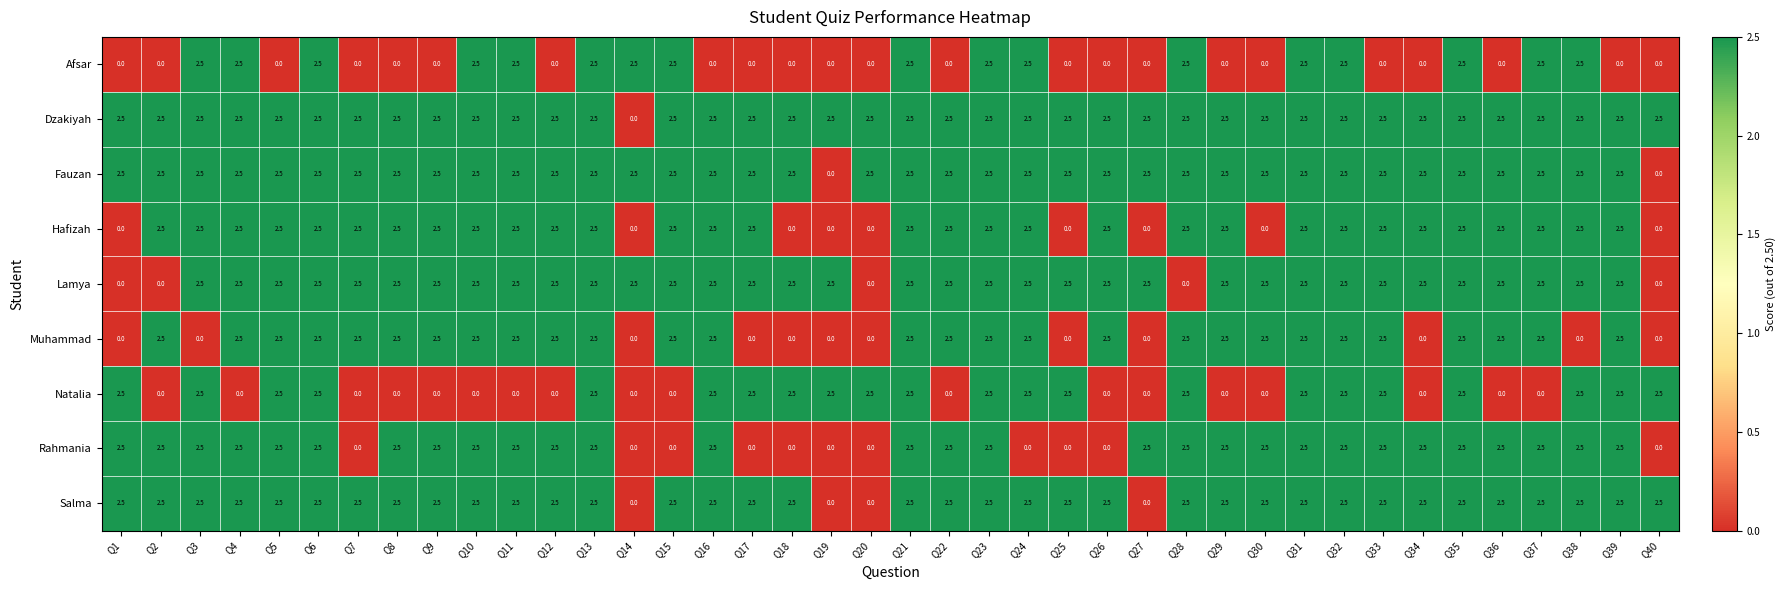

The value of Muhammad at Q36 is 2.5. True or false?

True